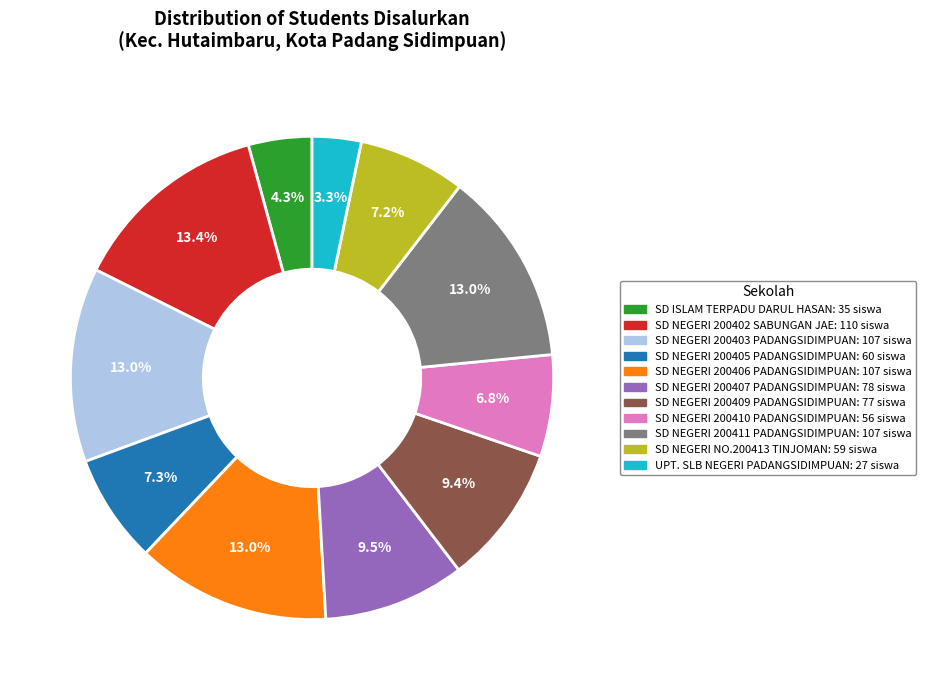

The SD NEGERI 200406 PADANGSIDIMPUAN slice represents 24% of the pie. True or false?

False